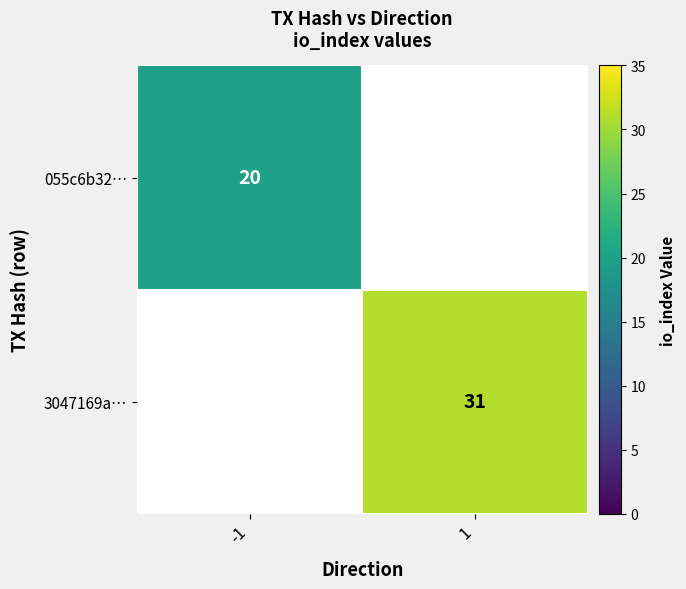

The value of 055c6b32… at -1 is 28.4. True or false?

False